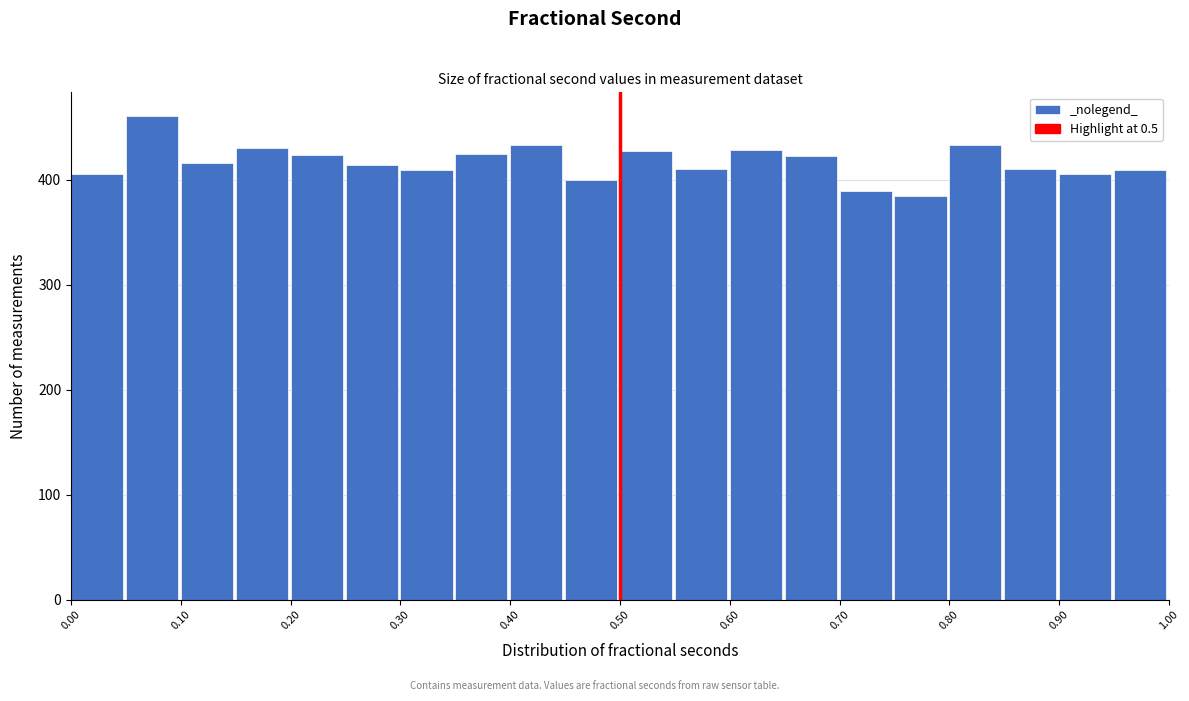

Reading left to right, list every bar in this chart as the range it spans on the x-axis followed by its height. The values are not printed on the chart, so give them approximately, as read against the axis.

0.00 to 0.05: 410
0.05 to 0.10: 460
0.10 to 0.15: 420
0.15 to 0.20: 430
0.20 to 0.25: 420
0.25 to 0.30: 410
0.30 to 0.35: 410
0.35 to 0.40: 420
0.40 to 0.45: 430
0.45 to 0.50: 400
0.50 to 0.55: 430
0.55 to 0.60: 410
0.60 to 0.65: 430
0.65 to 0.70: 420
0.70 to 0.75: 390
0.75 to 0.80: 380
0.80 to 0.85: 430
0.85 to 0.90: 410
0.90 to 0.95: 410
0.95 to 1.00: 410